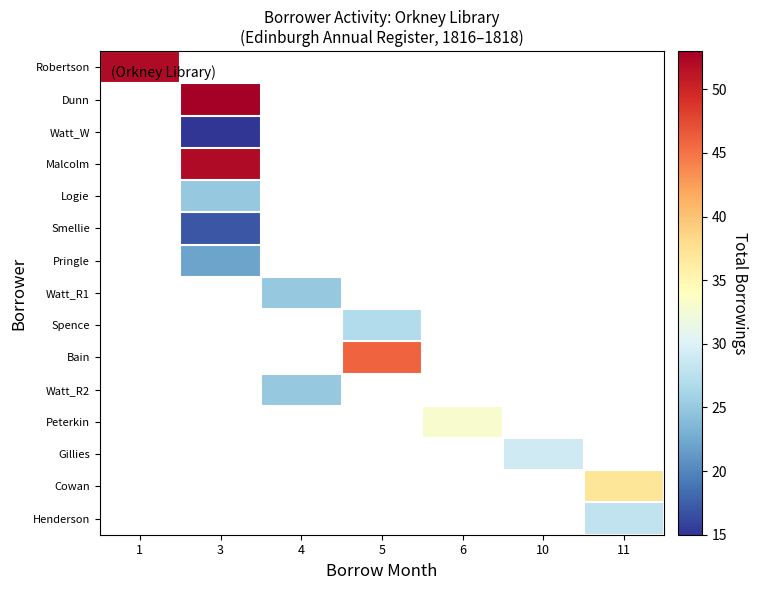

Count the number of categories in the chart.

7